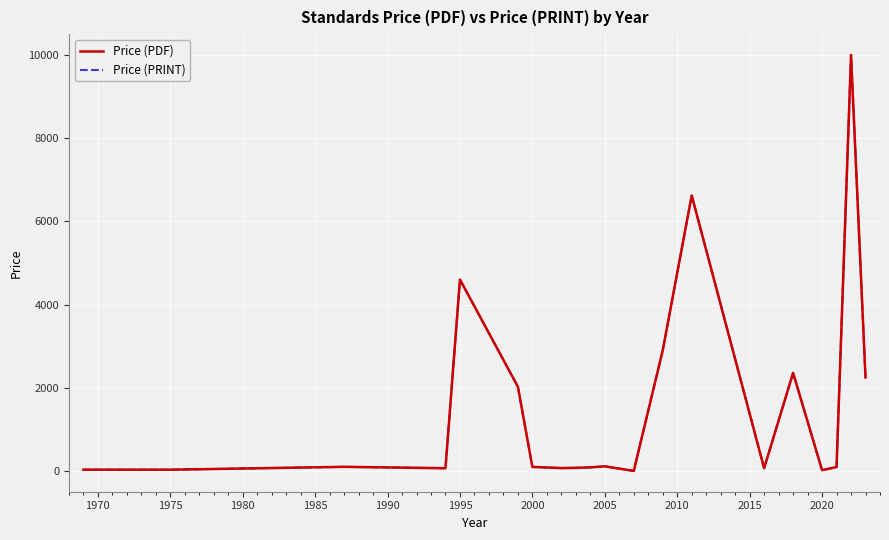

Is this an area chart (filled region under the line)?

No